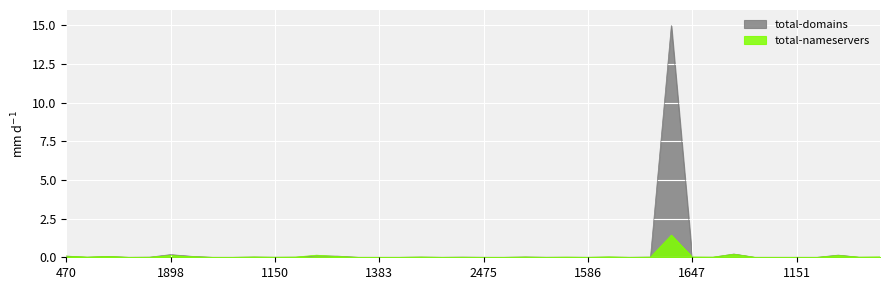

List the series in order of their overall mean, highest first.

total-domains, total-nameservers